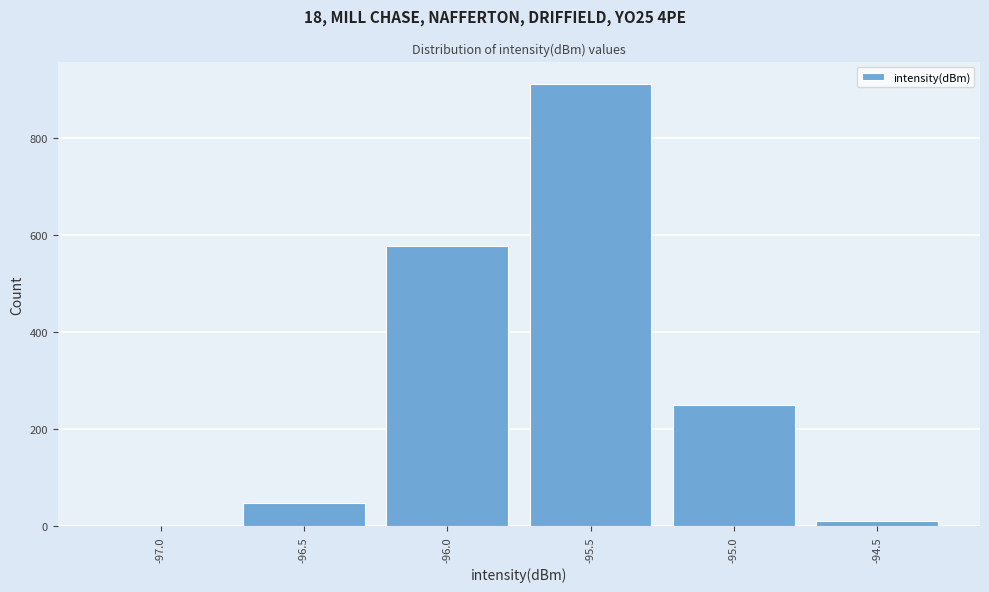

Reading left to right, what are all the values shown in this chart?

-97.0=1	-96.5=49	-96.0=578	-95.5=911	-95.0=250	-94.5=11